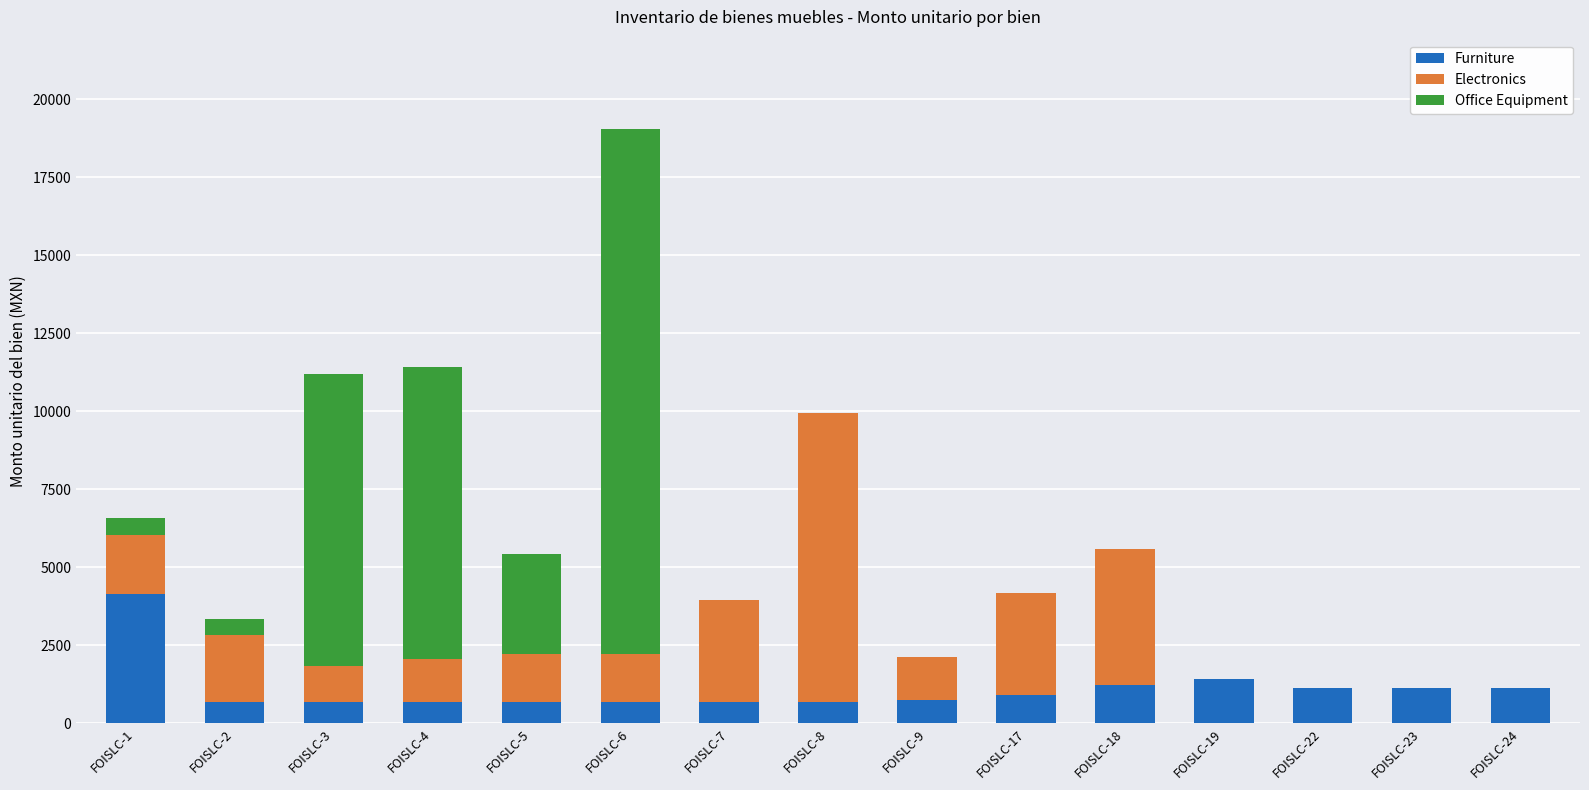

The value of Furniture at FOISLC-18 is 1213.6. True or false?

True